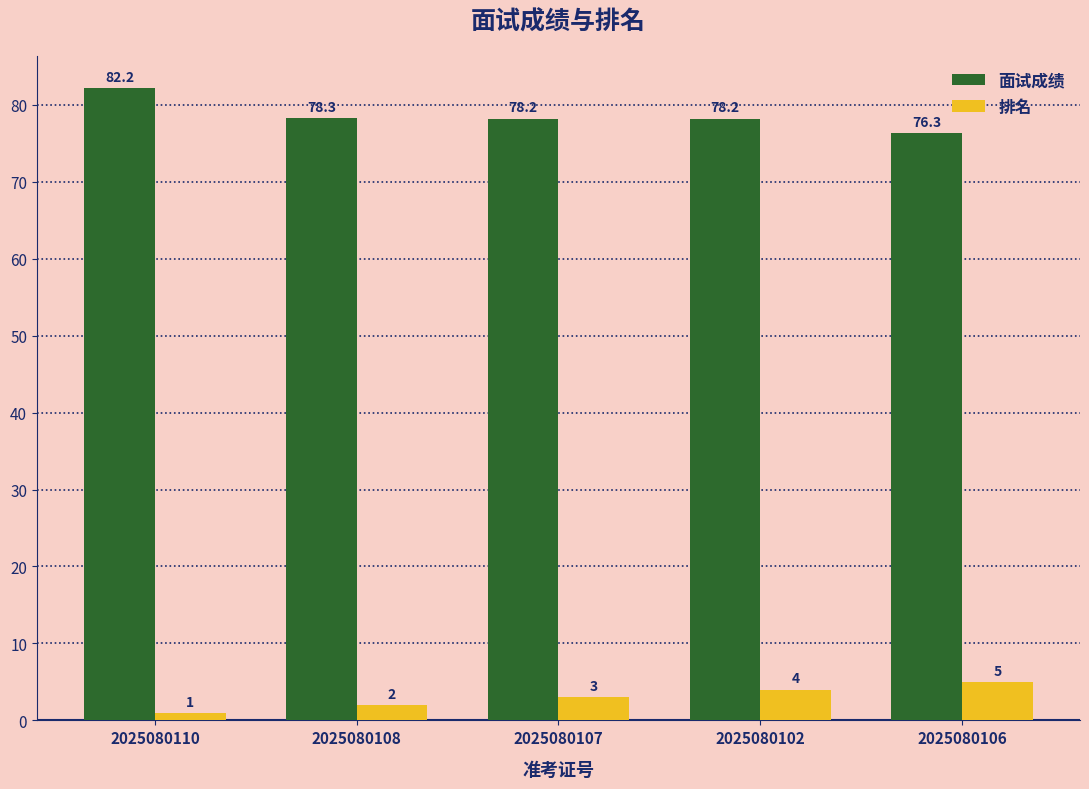

The value of 面试成绩 at 2025080106 is 38.6. True or false?

False